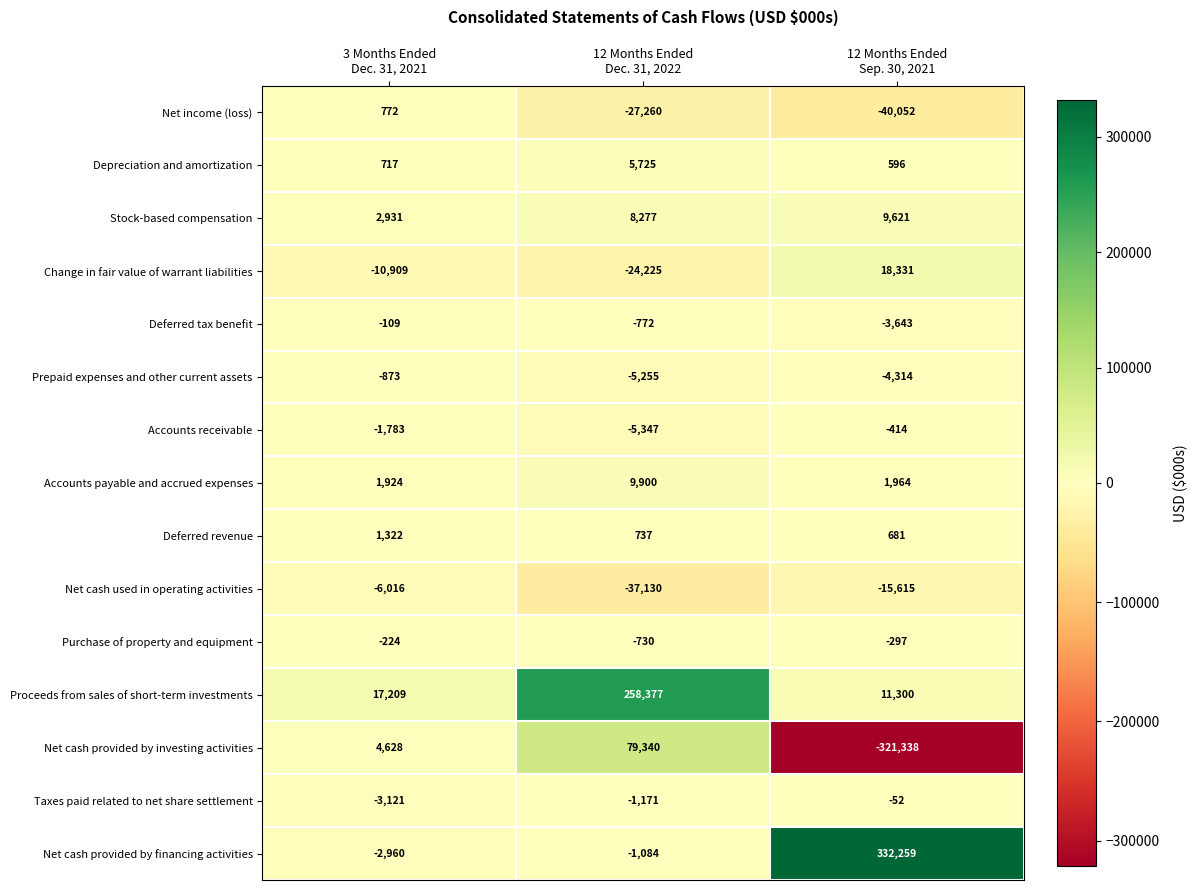

Which series has the largest range (max minus min)?

Net cash provided by investing activities